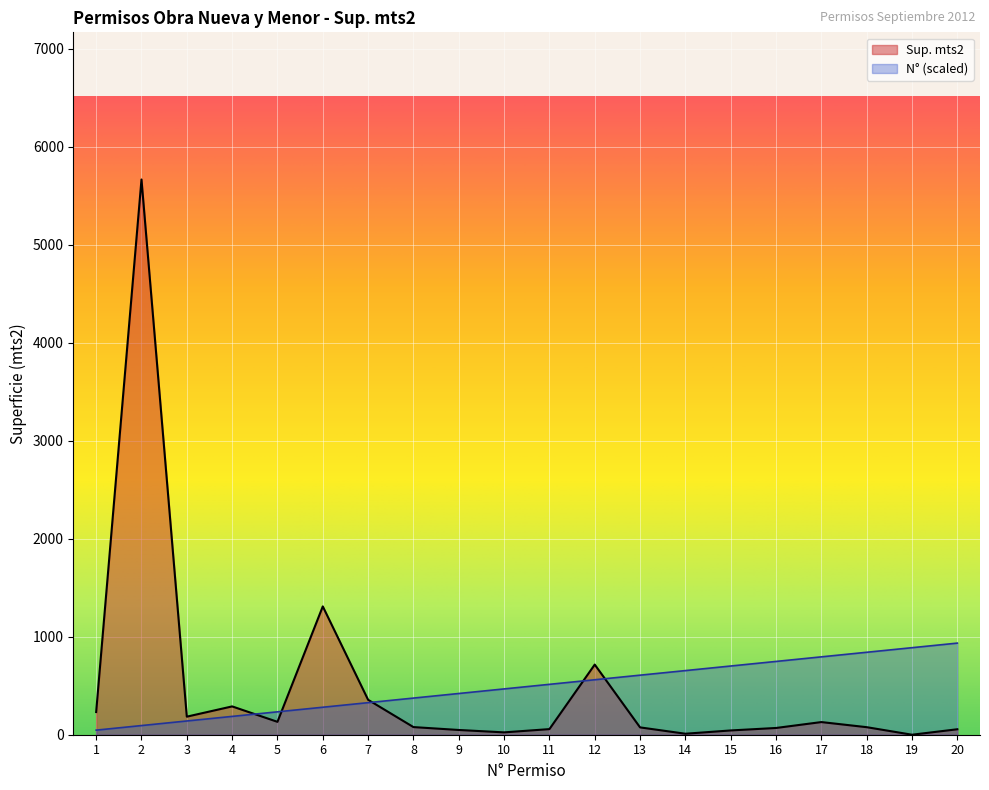

Rank the series at 12 from highest to lowest value.

Sup. mts2, N° (scaled)